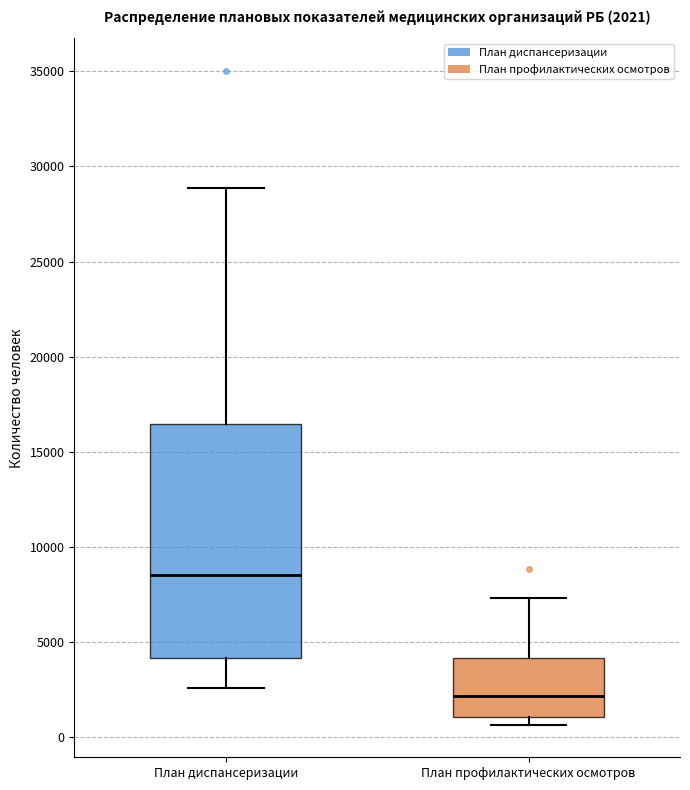

Comparing the boxes themselves (not the whiskers), which one is the tallest?

План диспансеризации